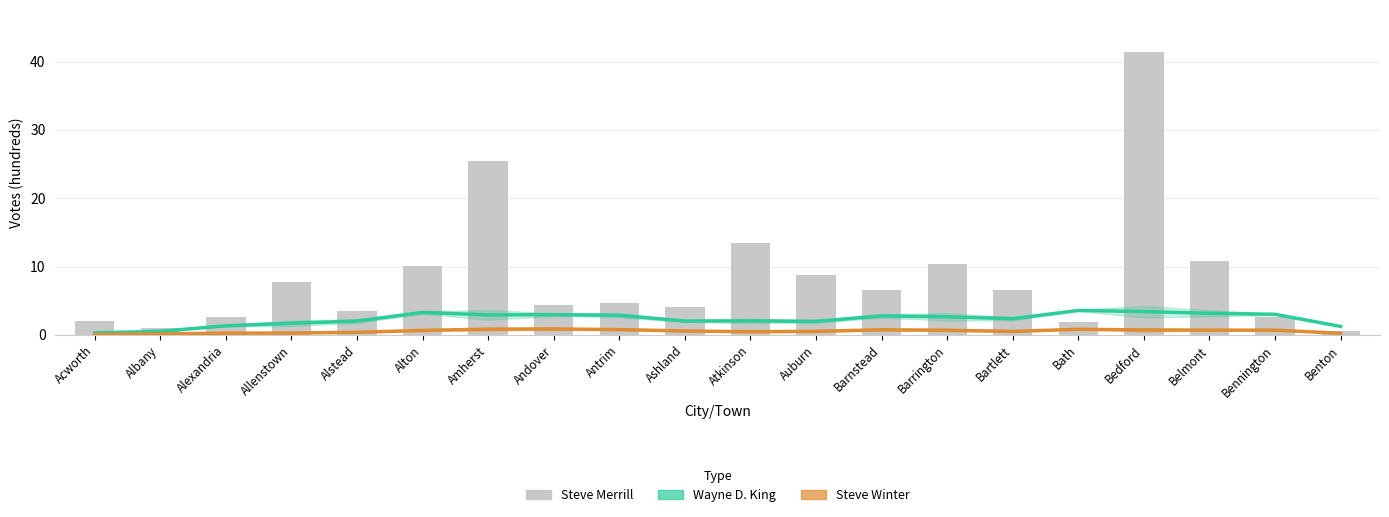

What is the spread (max minus min) of values at Alton?

9.4